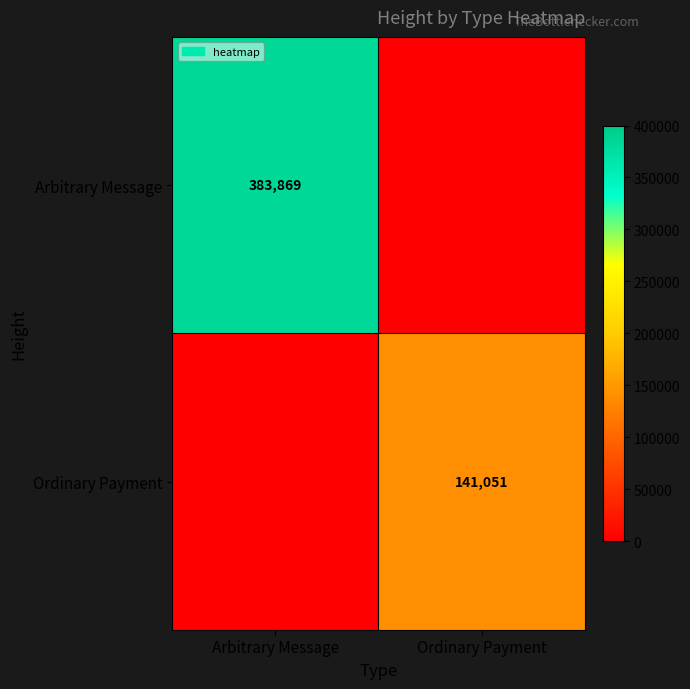

The Arbitrary Message series shows 621707 at Arbitrary Message. True or false?

False